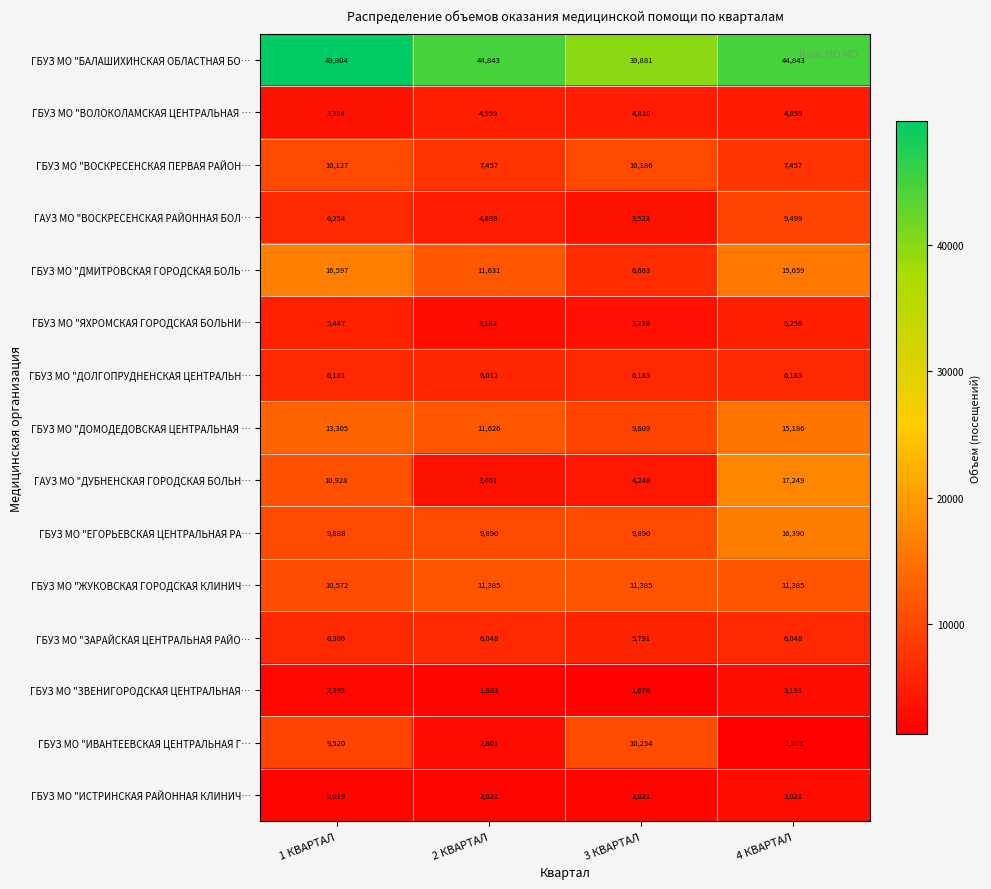

How many data points does each series have?

4